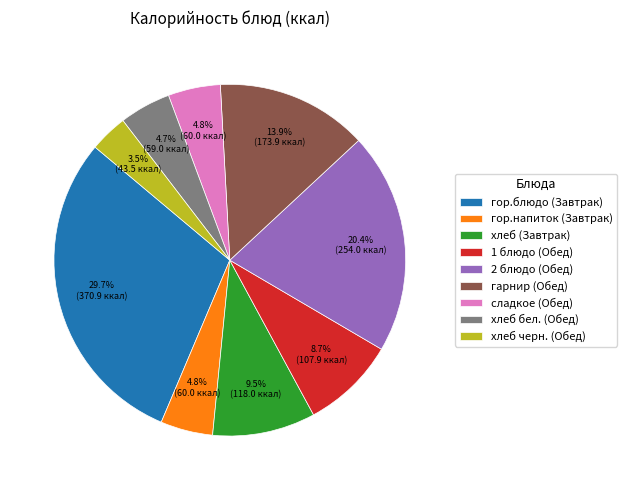

The гарнир (Обед) slice represents 14% of the pie. True or false?

True